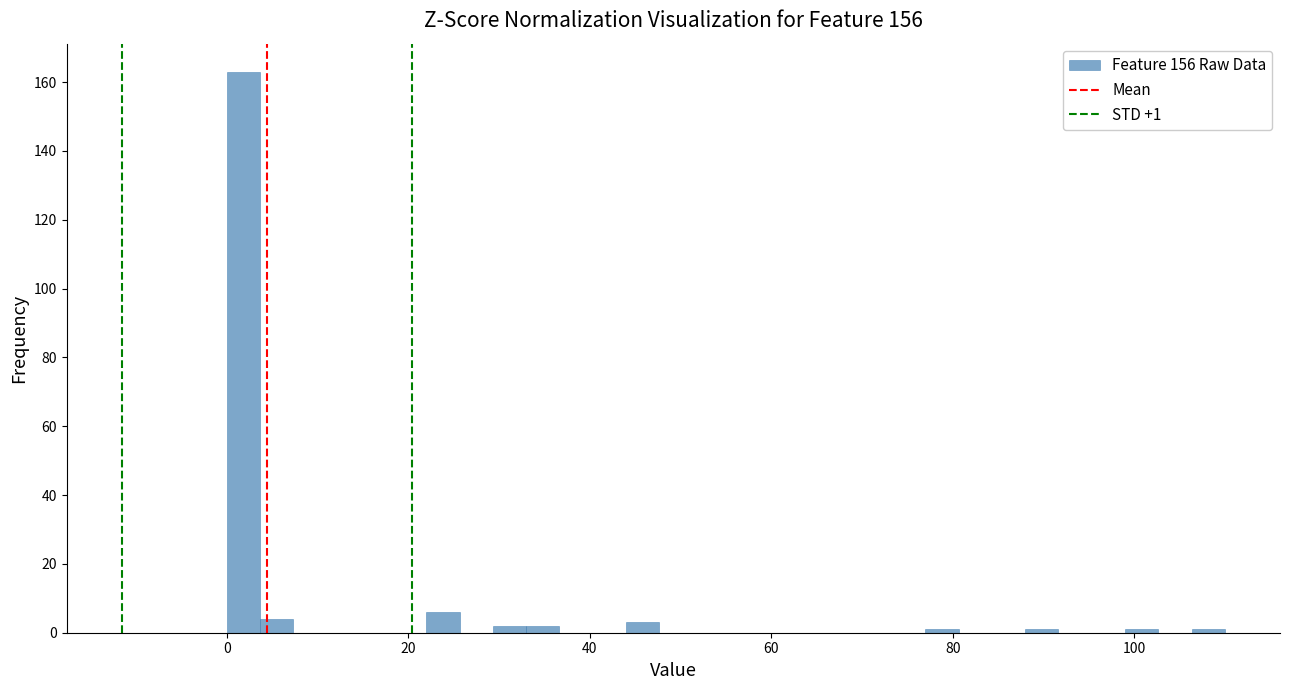

Around what value on the x-axis is the tallest bar? Give the approximate position of its centre, as read against the axis.

2